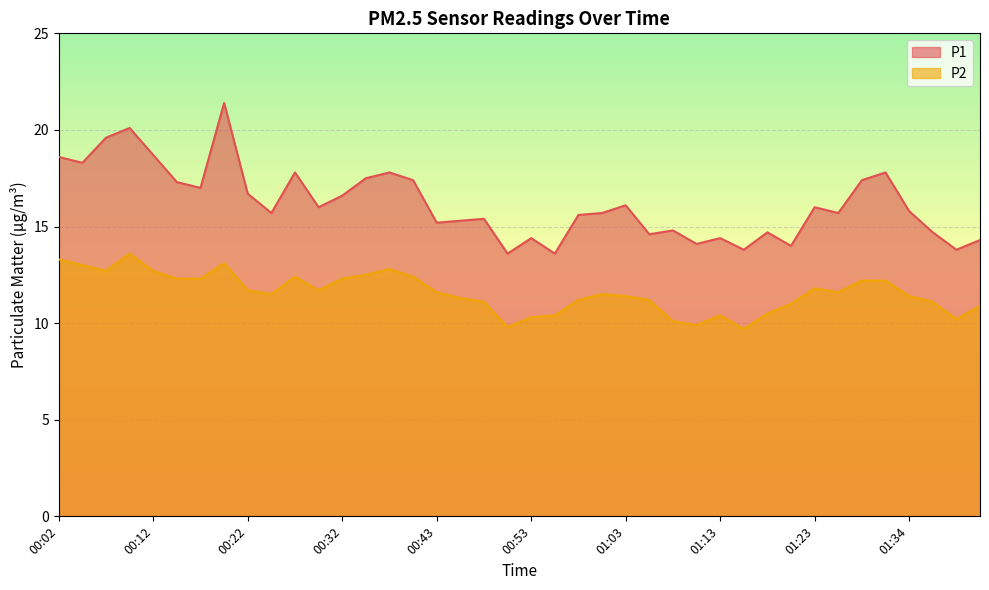

Rank the categories by P2 value from highest to lowest.

00:09, 00:02, 00:20, 00:04, 00:37, 00:07, 00:12, 00:35, 00:27, 00:40, 00:15, 00:17, 00:32, 01:28, 01:31, 01:23, 00:22, 00:30, 00:43, 01:26, 00:25, 01:00, 01:03, 01:34, 00:45, 00:58, 01:05, 00:48, 01:36, 01:21, 01:41, 01:18, 00:55, 01:13, 00:53, 01:39, 01:08, 01:10, 00:50, 01:16